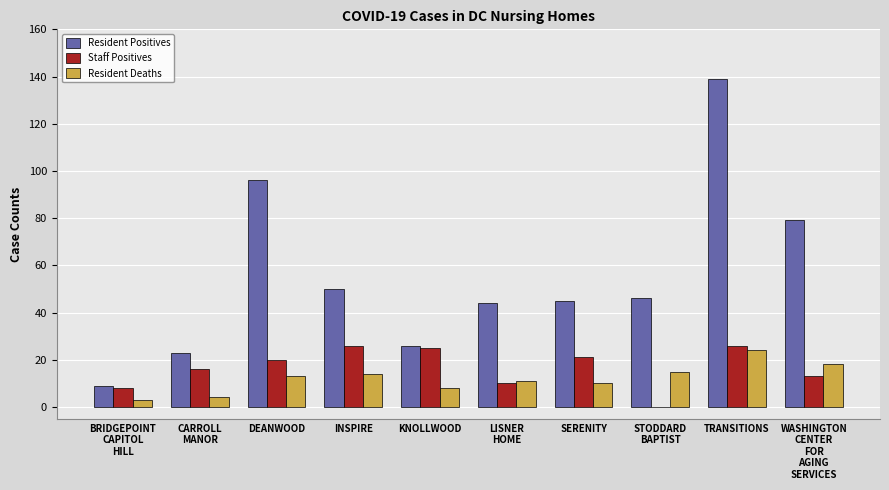

Which label corresponds to the largest value in the chart?

TRANSITIONS